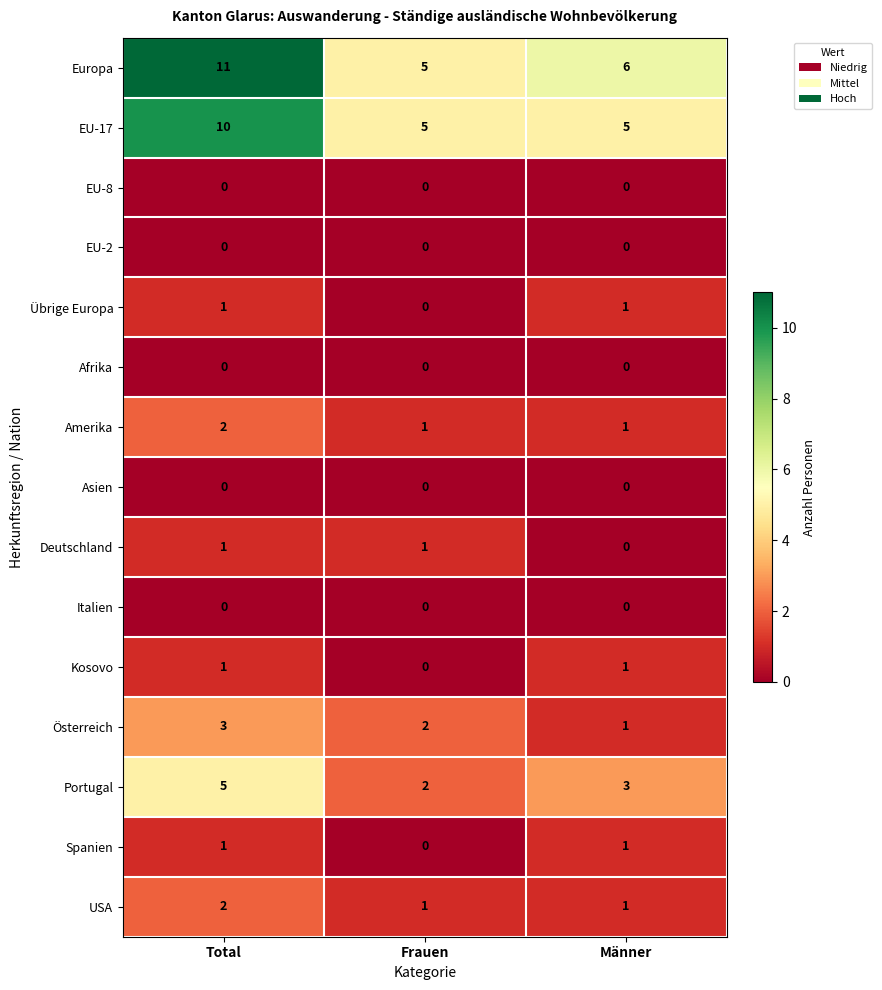

Rank the categories by Portugal value from lowest to highest.

Frauen, Männer, Total